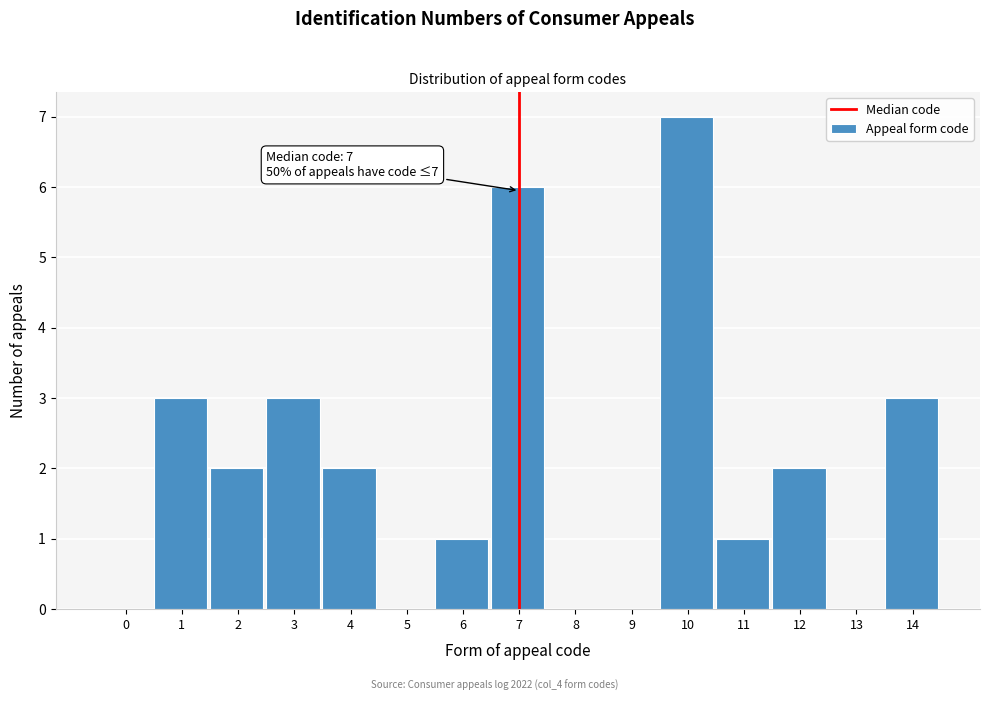

Reading left to right, list all the values displayed in this chart.

0=0	1=3	2=2	3=3	4=2	5=0	6=1	7=6	8=0	9=0	10=7	11=1	12=2	13=0	14=3